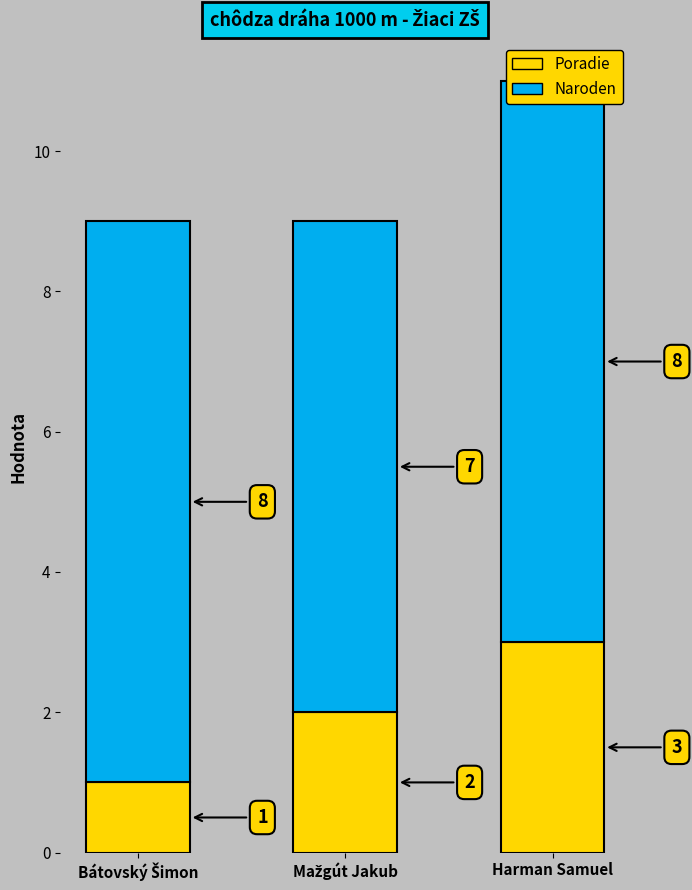

The Poradie series shows 5 at Harman Samuel. True or false?

False